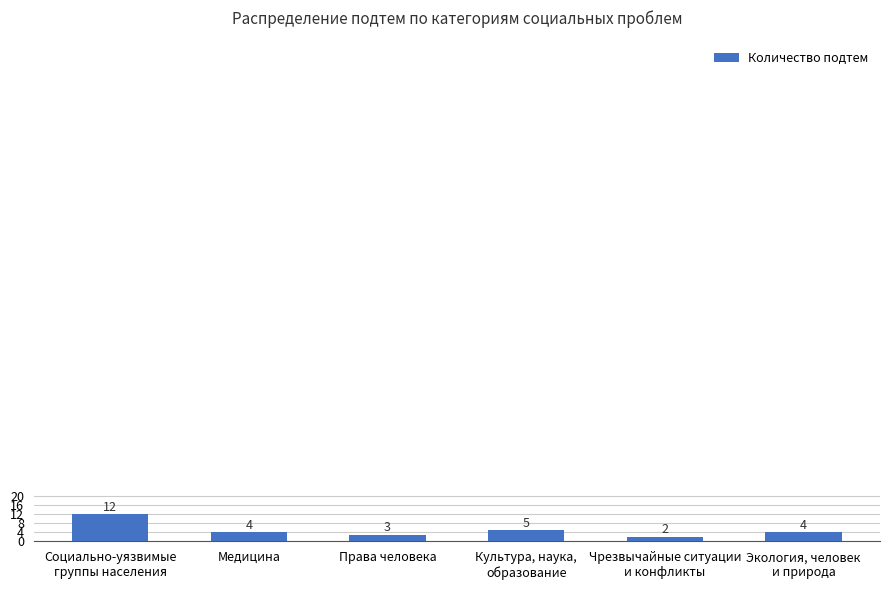

What is the greatest value displayed?

12